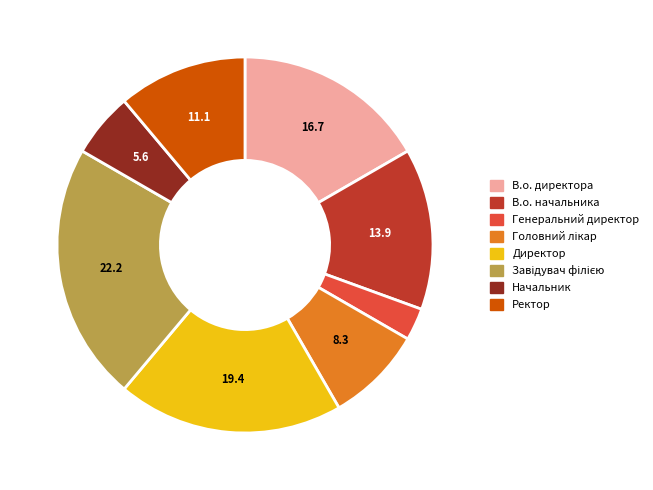

What is the smallest slice in the pie chart?

Генеральний директор